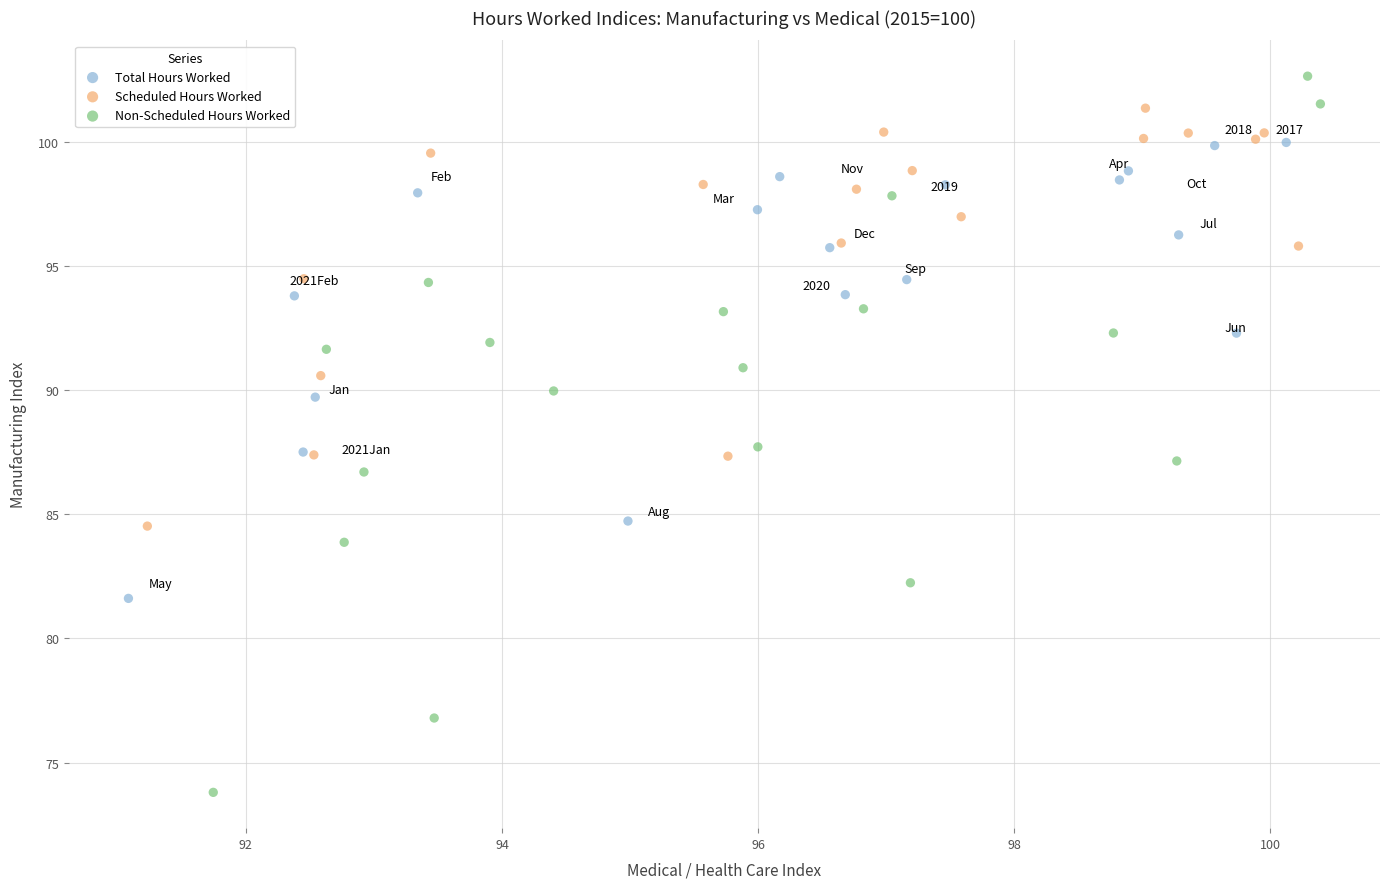

Which series reaches the minimum Y coordinate?

Non-Scheduled Hours Worked